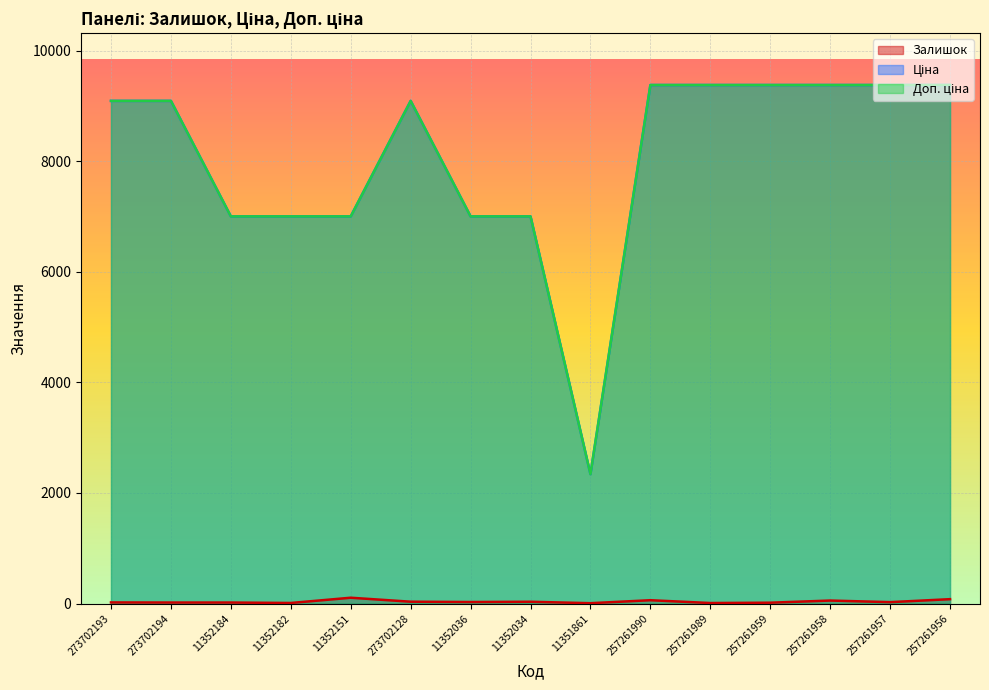

Which category has the lowest value across all series?

11351861